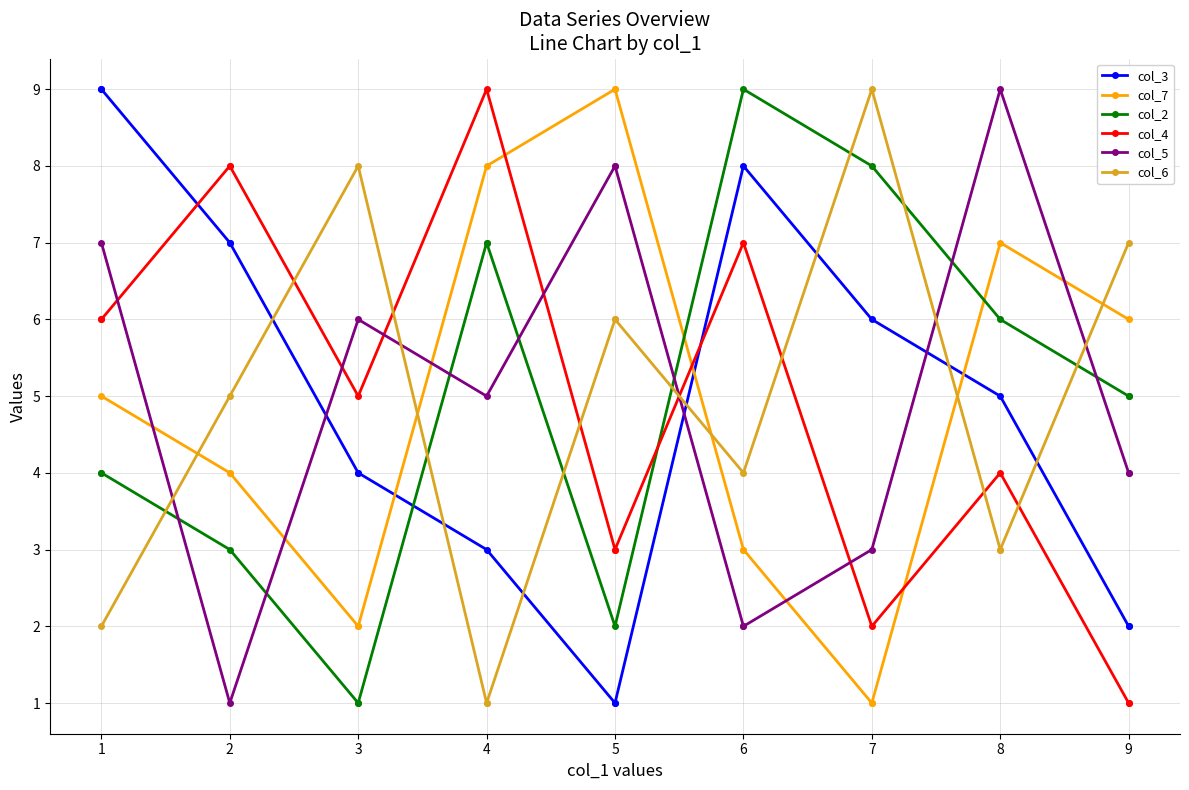

Is this an area chart (filled region under the line)?

No